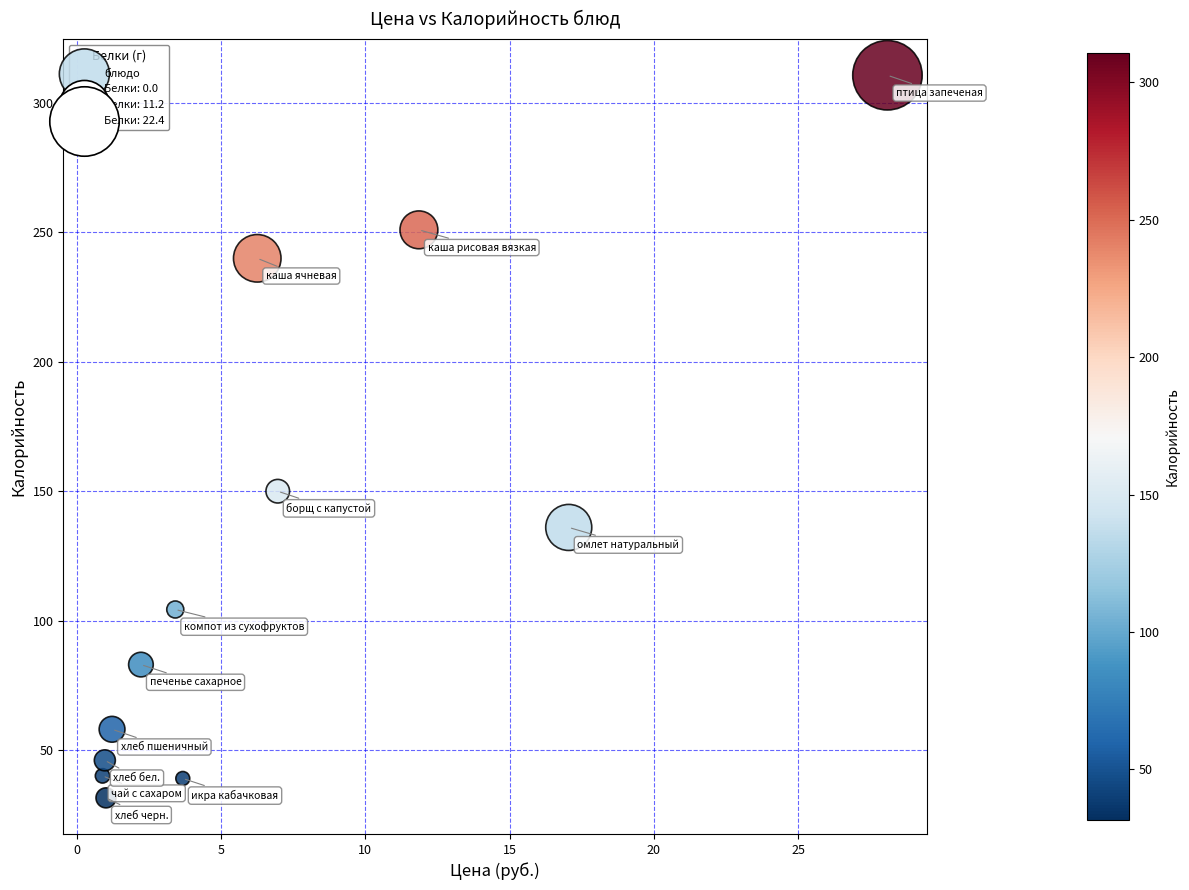

What is the range of X values (max minus min)?

27.2